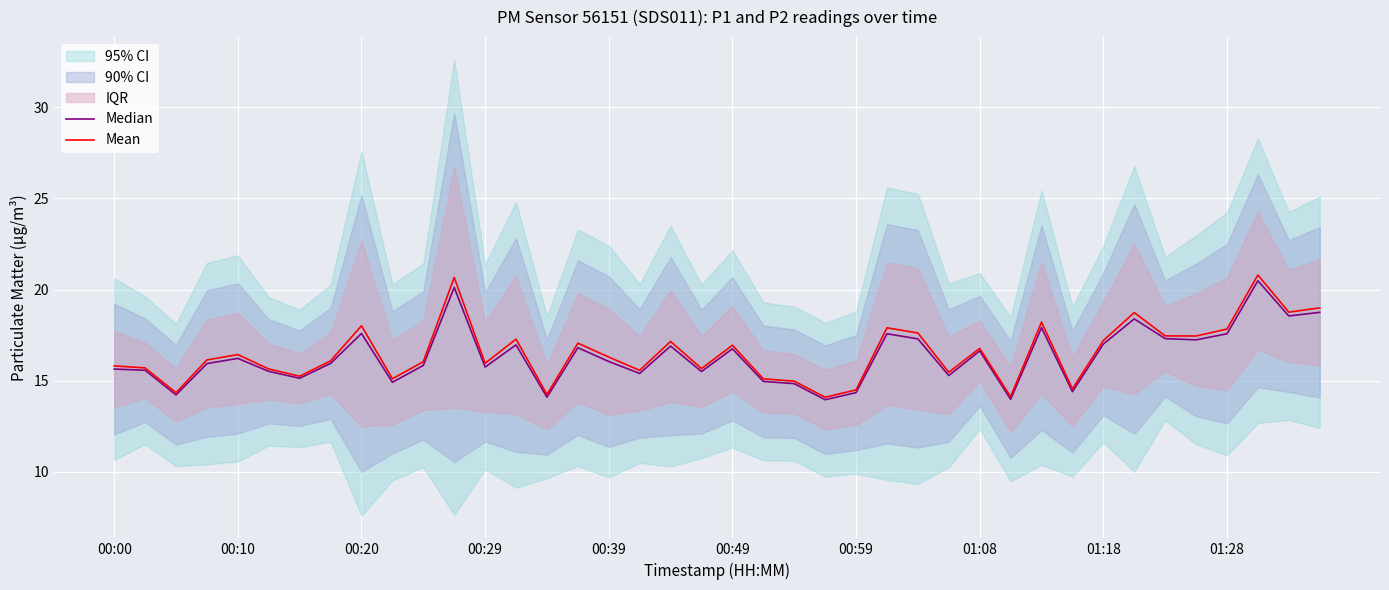

True or false: Mean and Median intersect in this chart.

False